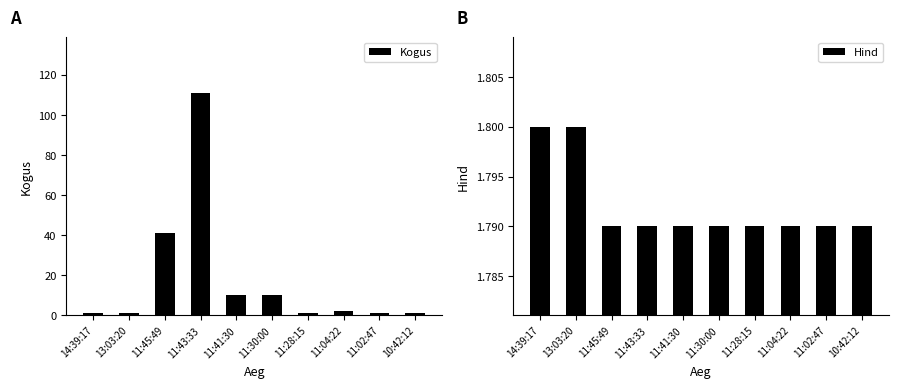

What is the lowest value of the Hind series?

1.8